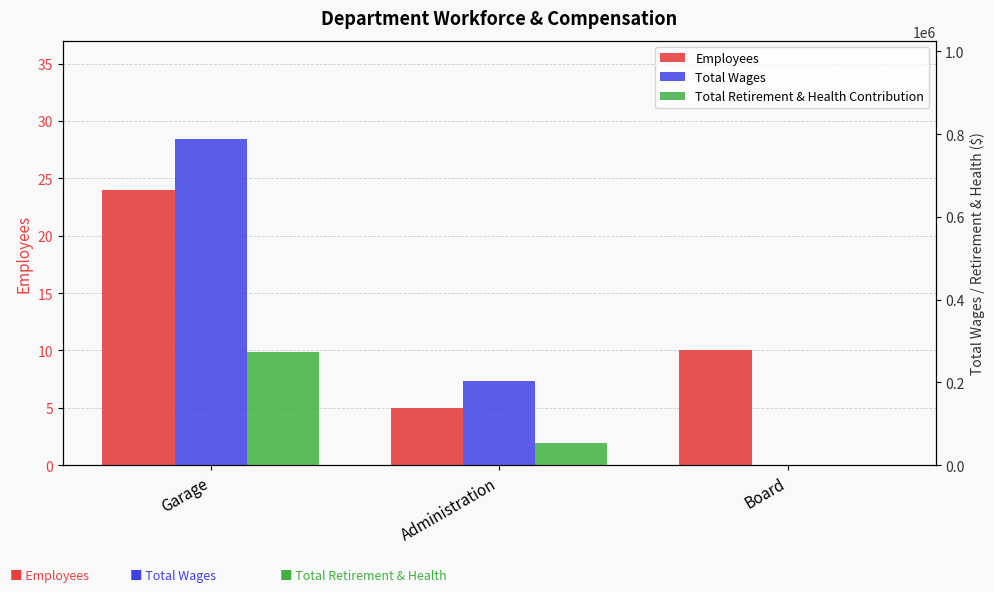

What is the difference between the Total Retirement & Health Contribution values at Board and Administration?

52571